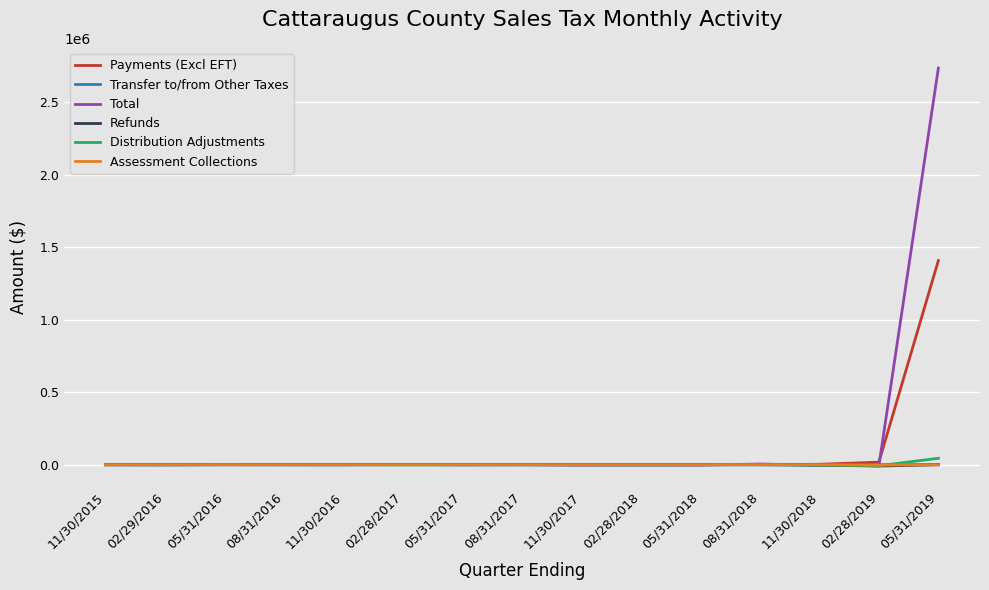

What is the greatest value displayed?

2735963.7